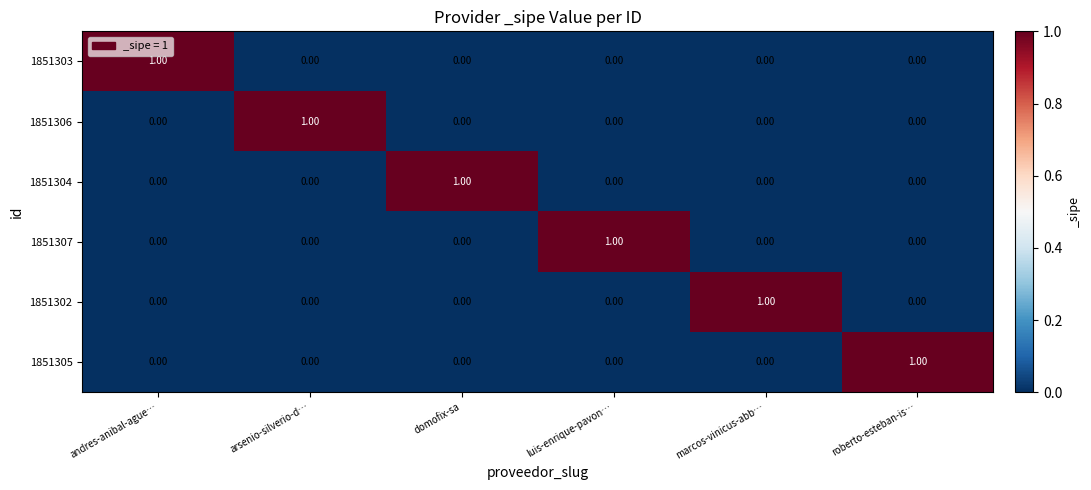

At how many categories does at least one series exceed 0?

6